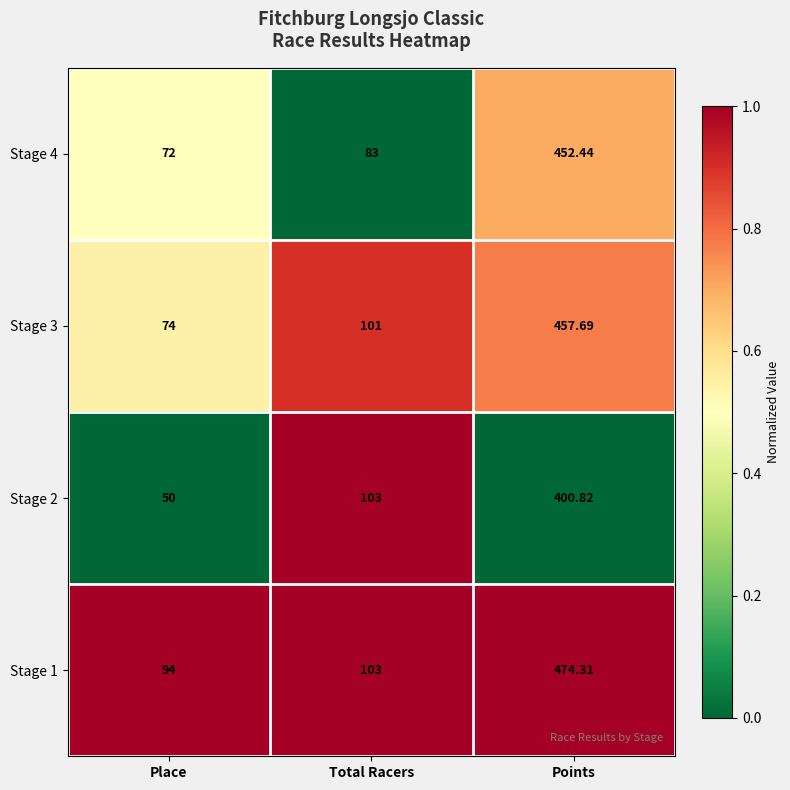

Rank the series at Points from lowest to highest value.

Stage 2, Stage 4, Stage 3, Stage 1